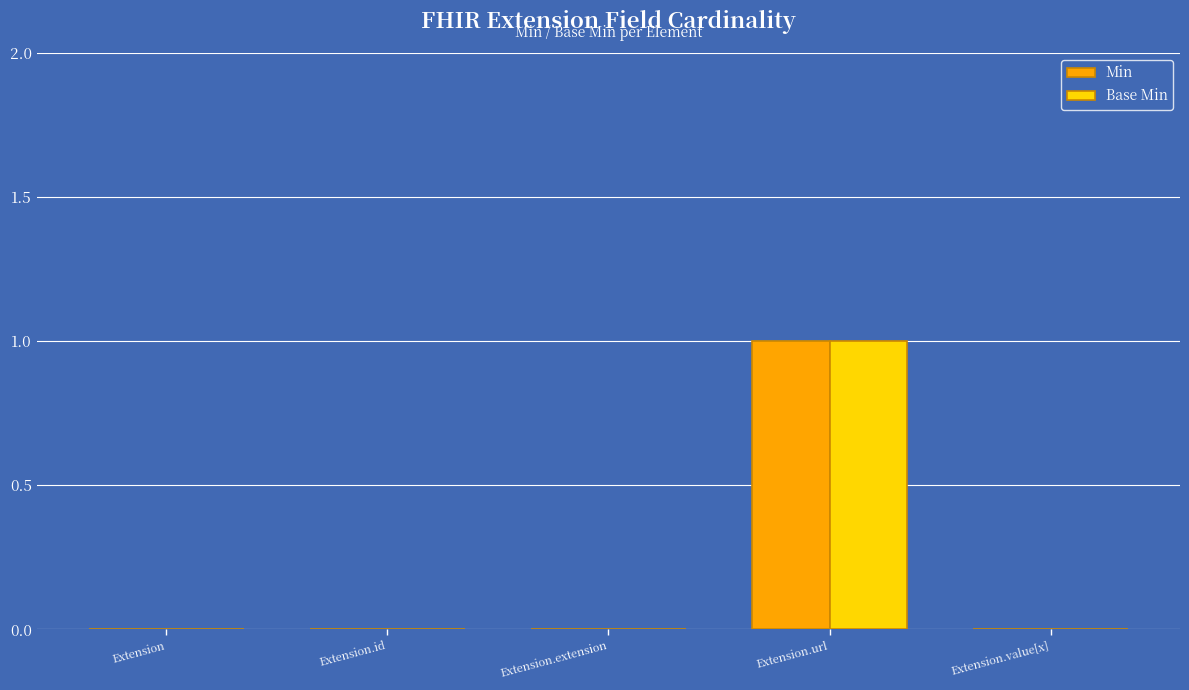

How many groups of bars are there?

5